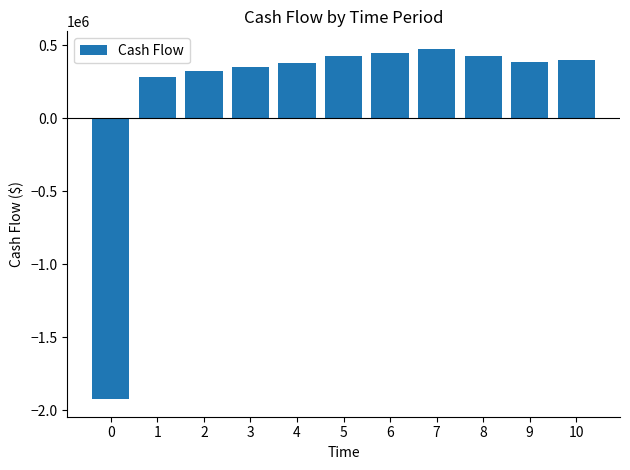

What is the value of the 11th bar from the left?

400000